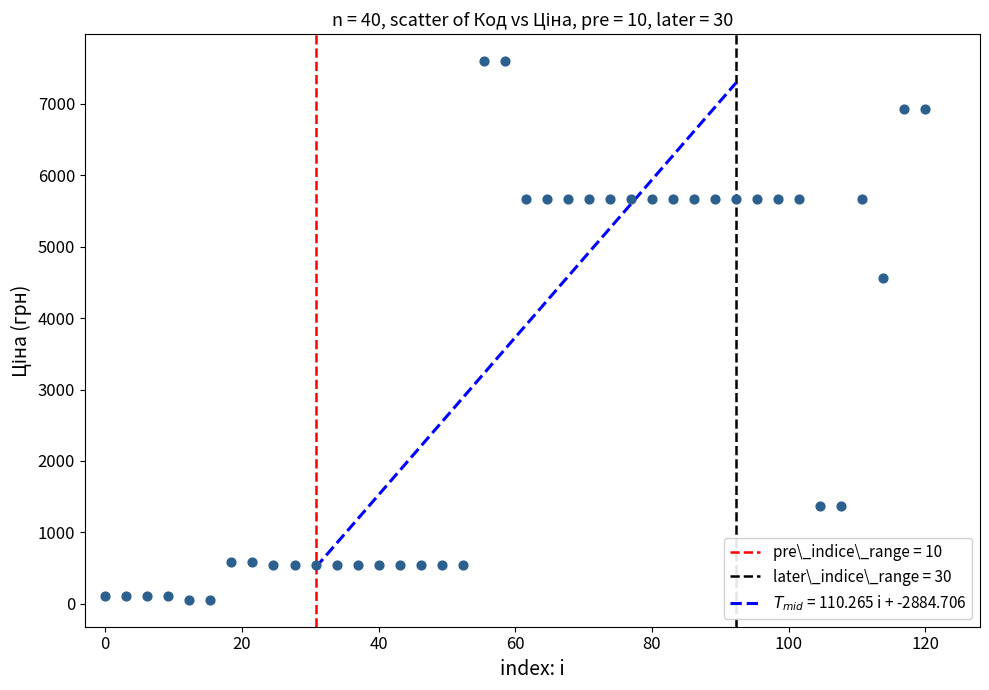

What Y value in the scatter plot is closest to 3826?

4561.9